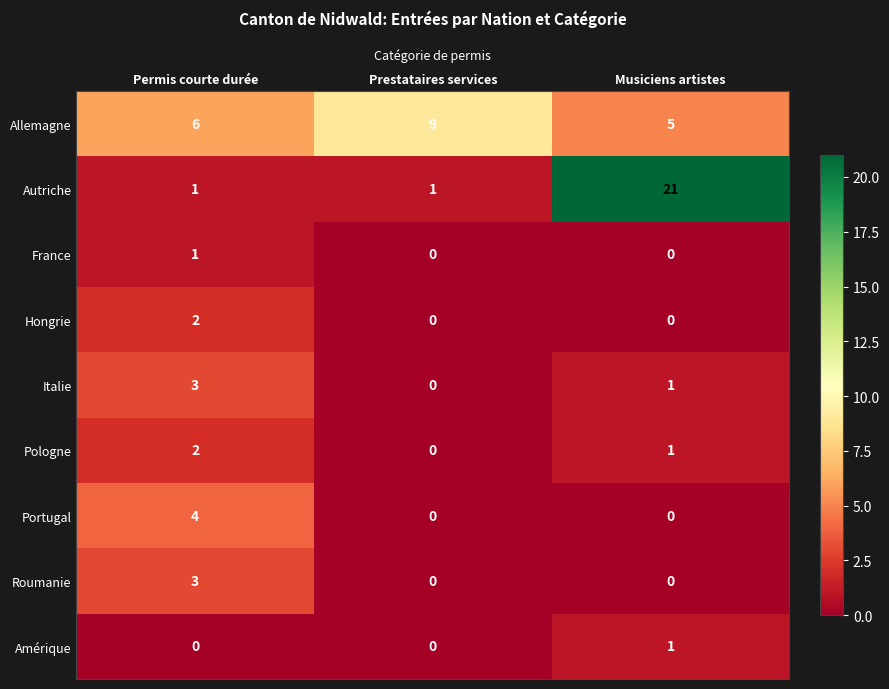

How many values in the Italie series are below 1?

1